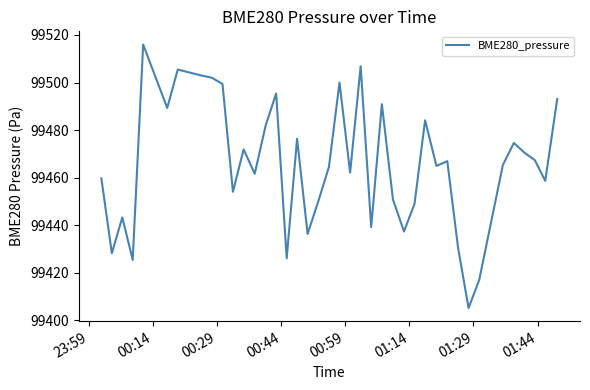

What is the minimum value shown in the chart?

99405.2